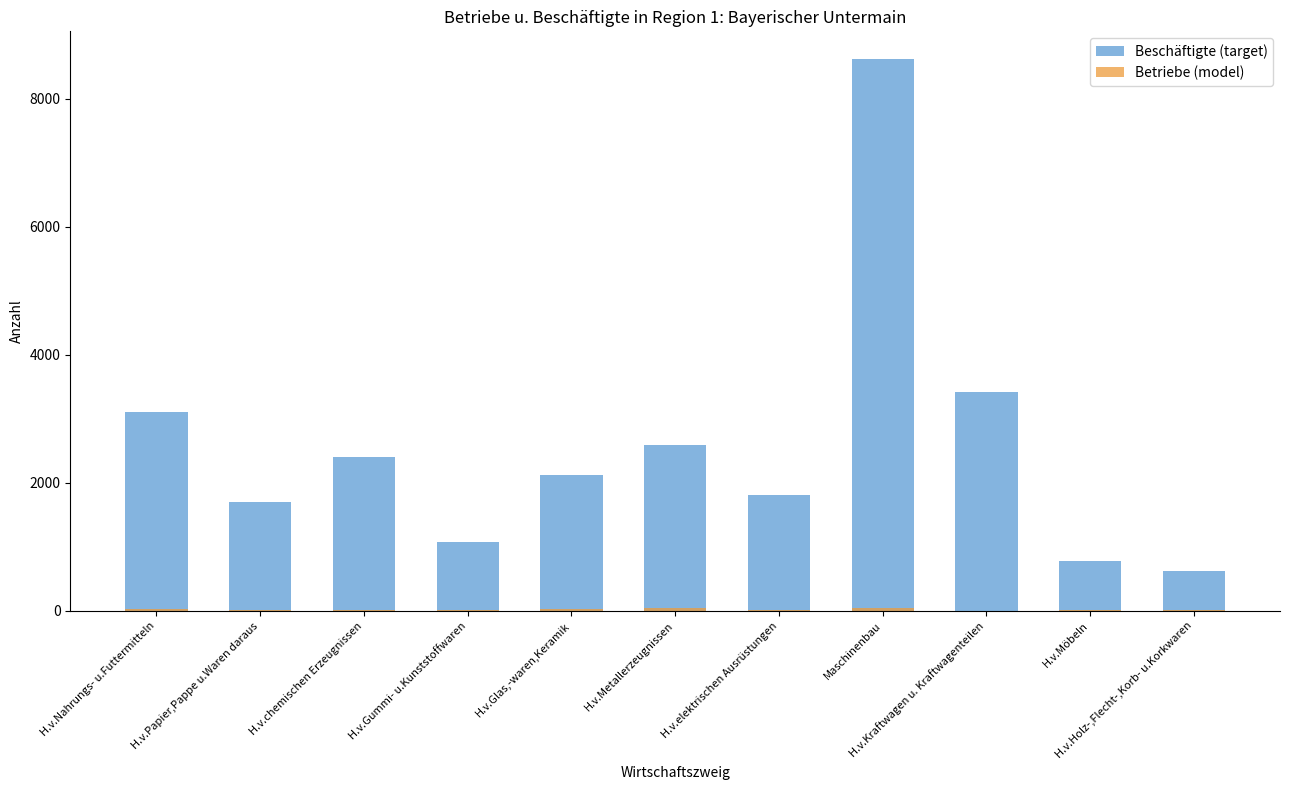

What is the approximate value of Betriebe (model) at H.v.Papier,Pappe u.Waren daraus, to the nearest 5?

10